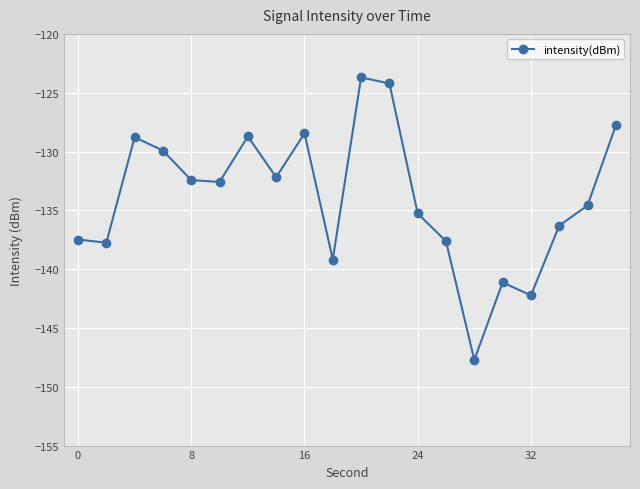

What is the maximum value shown in the chart?

-123.7